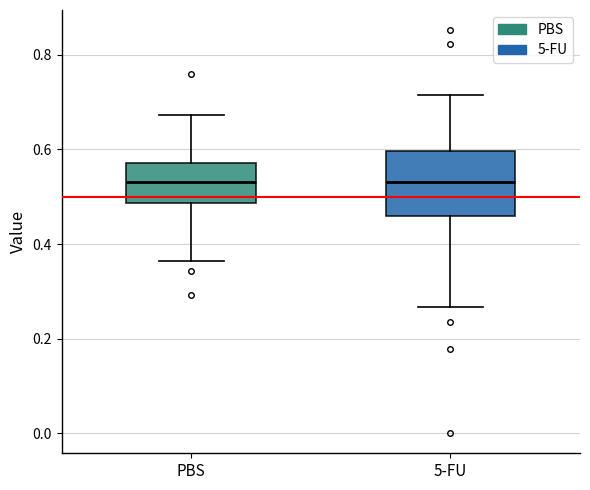

Where is the upper edge of the box for 5-FU on the y-axis? The values are not printed on the chart, so give them approximately, as read against the axis.

0.60